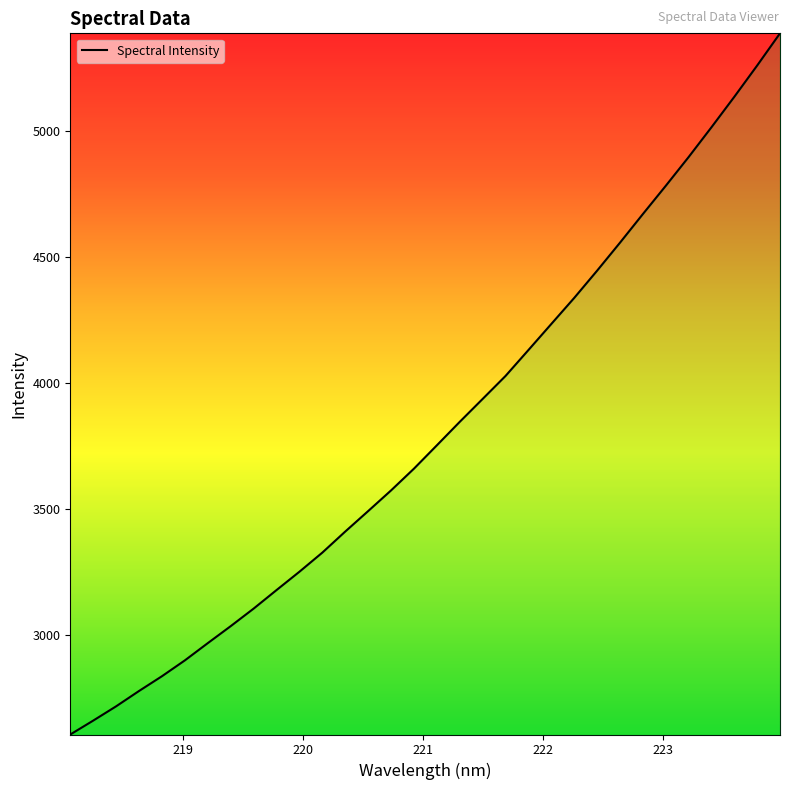

What is the maximum value shown in the chart?

5387.7